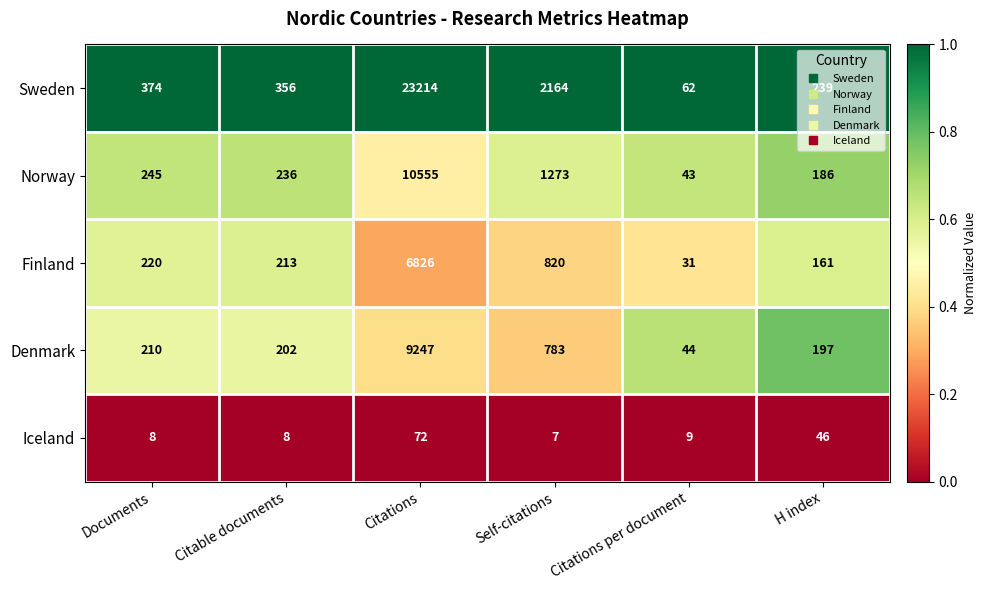

Which series has the largest total across all categories?

Sweden